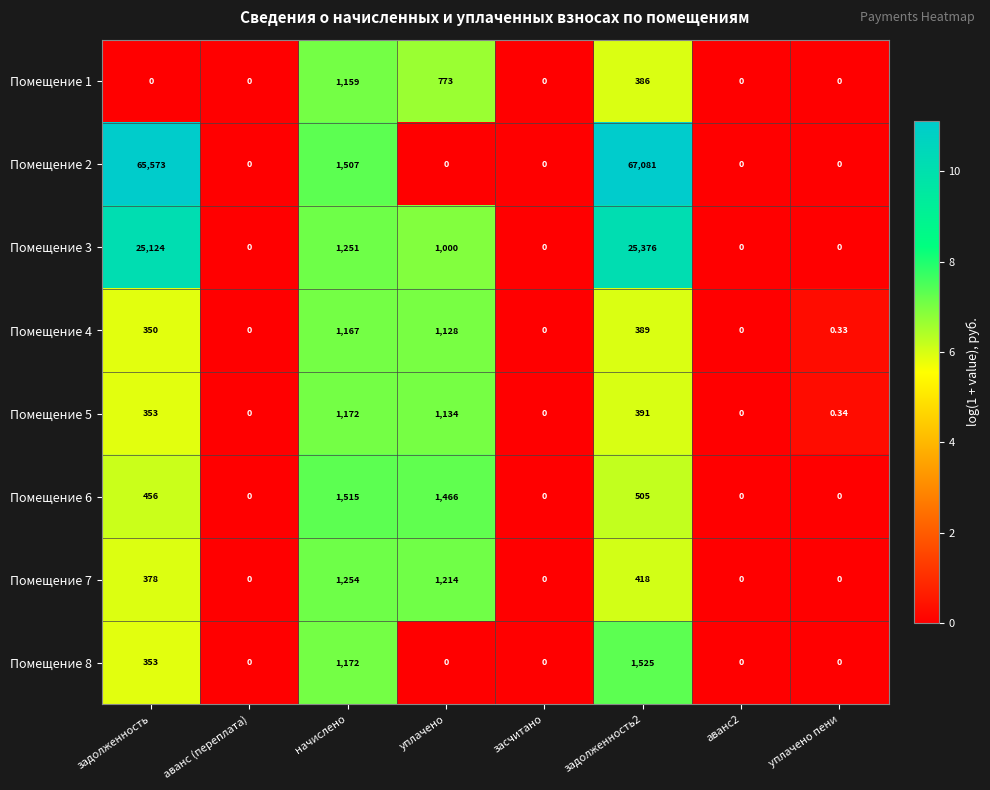

Is the value of Помещение 6 at задолженность greater than the value of Помещение 5 at задолженность?

Yes